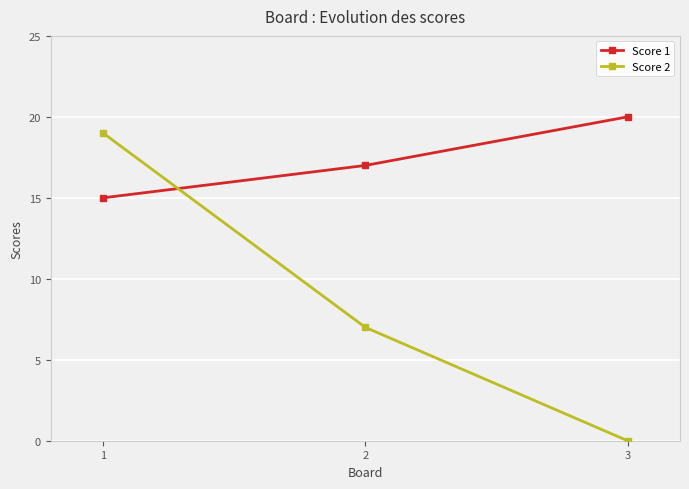

How many lines are shown in the chart?

2